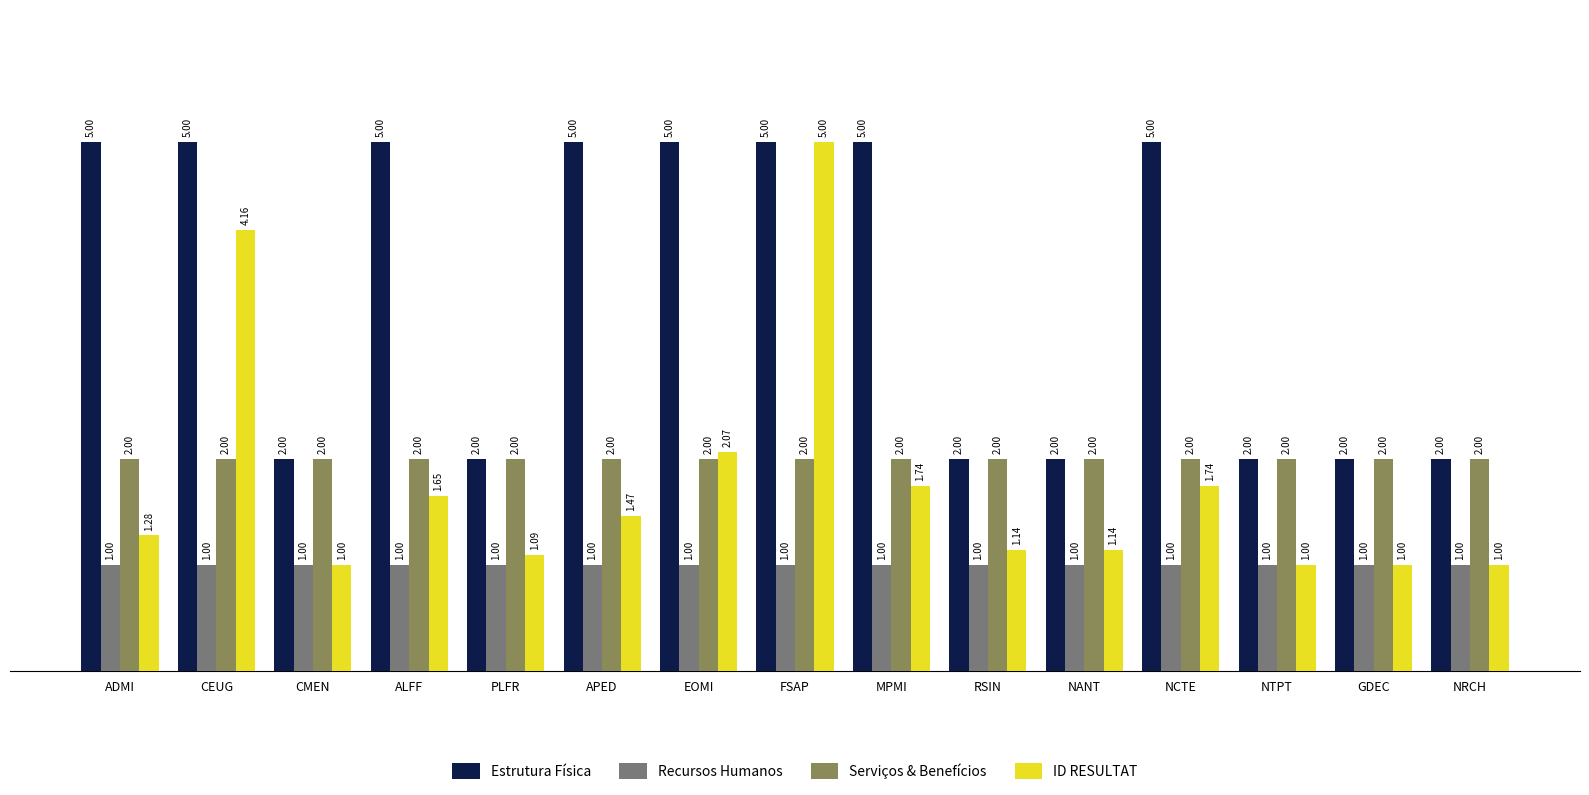

Which series has the largest total across all categories?

Estrutura Física